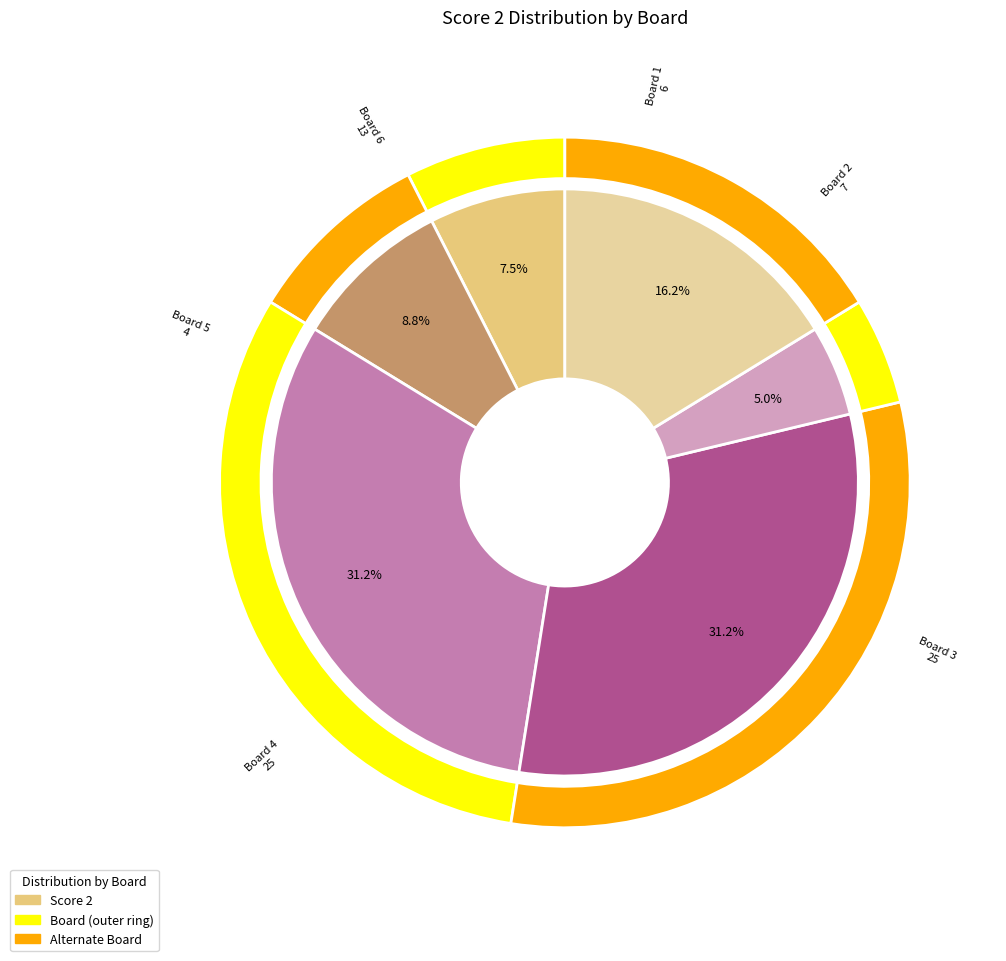

Which slice is the largest?

Board 3